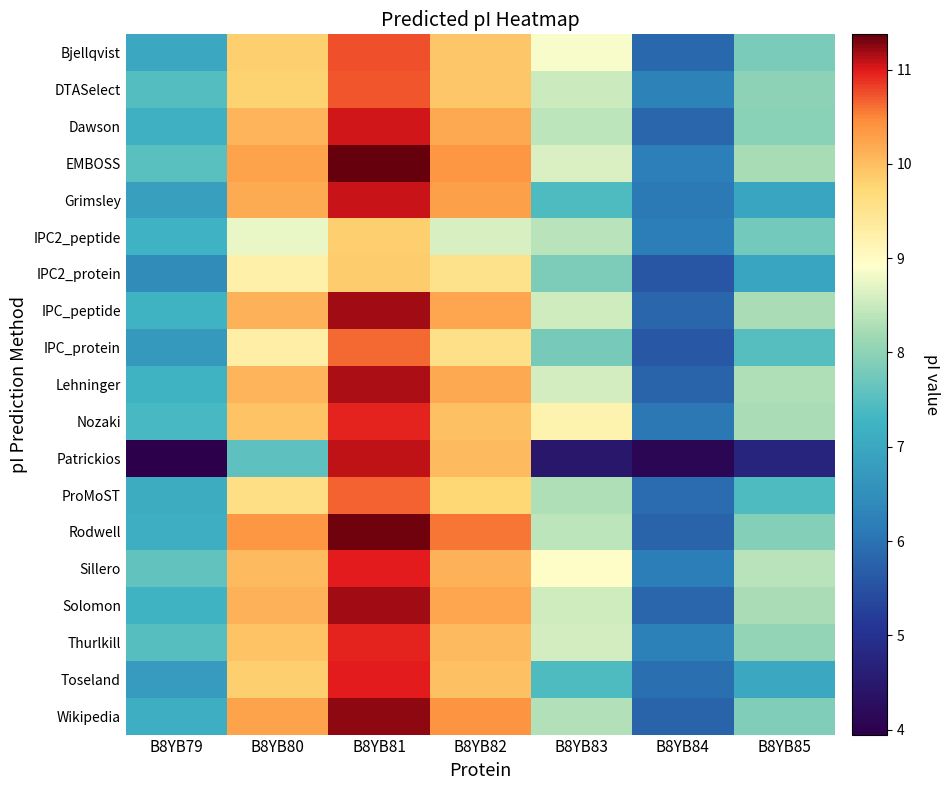

How many categories are shown in the chart?

7